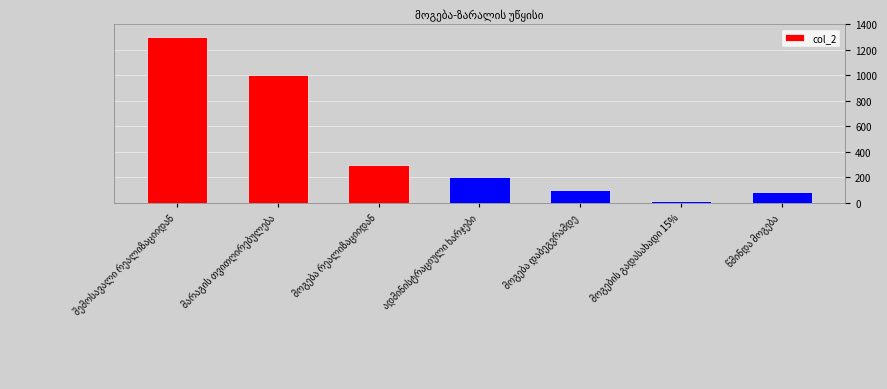

What is the difference between the second highest and minimum values?

985